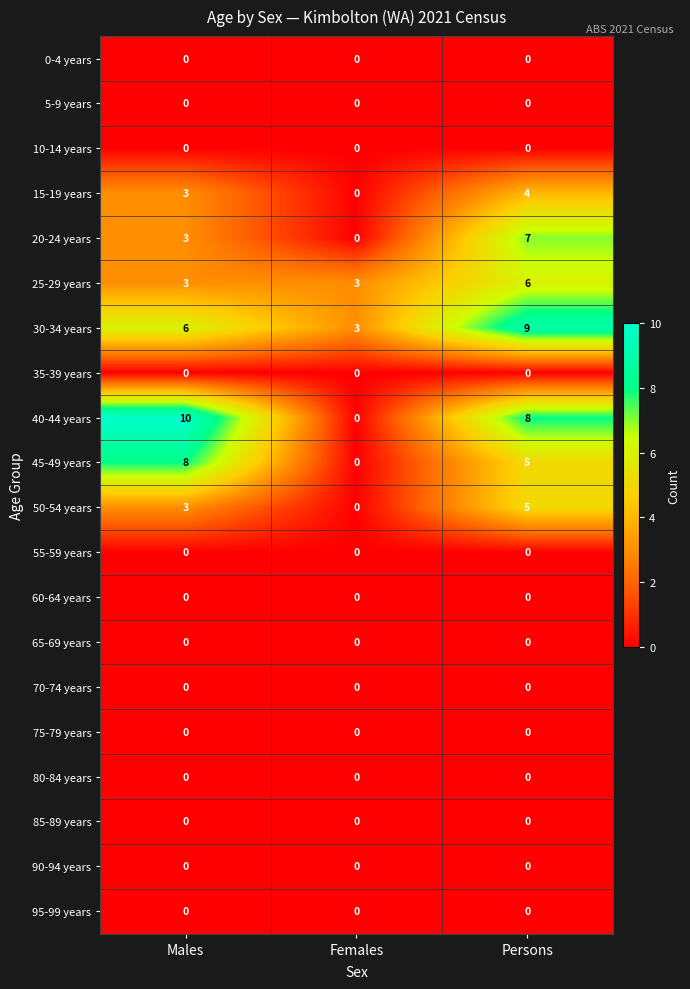

What is the maximum value for 50-54 years?

5